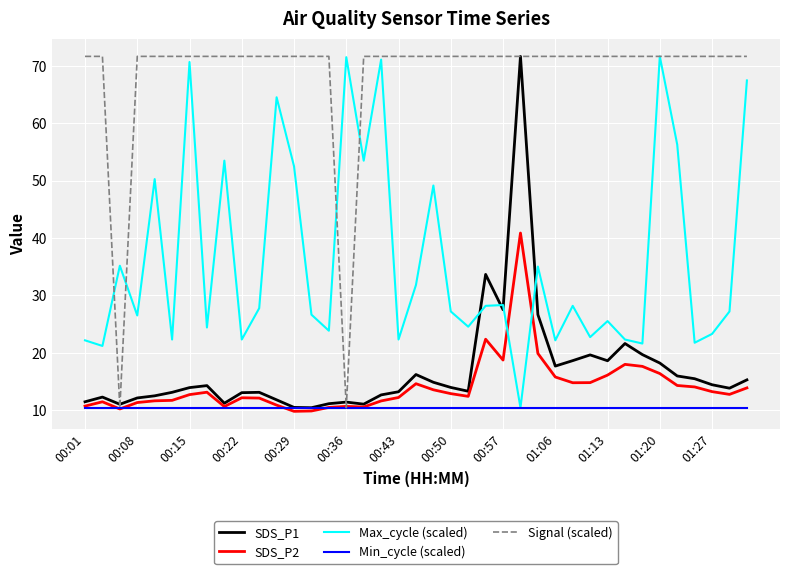

Does the chart have visible grid lines?

Yes